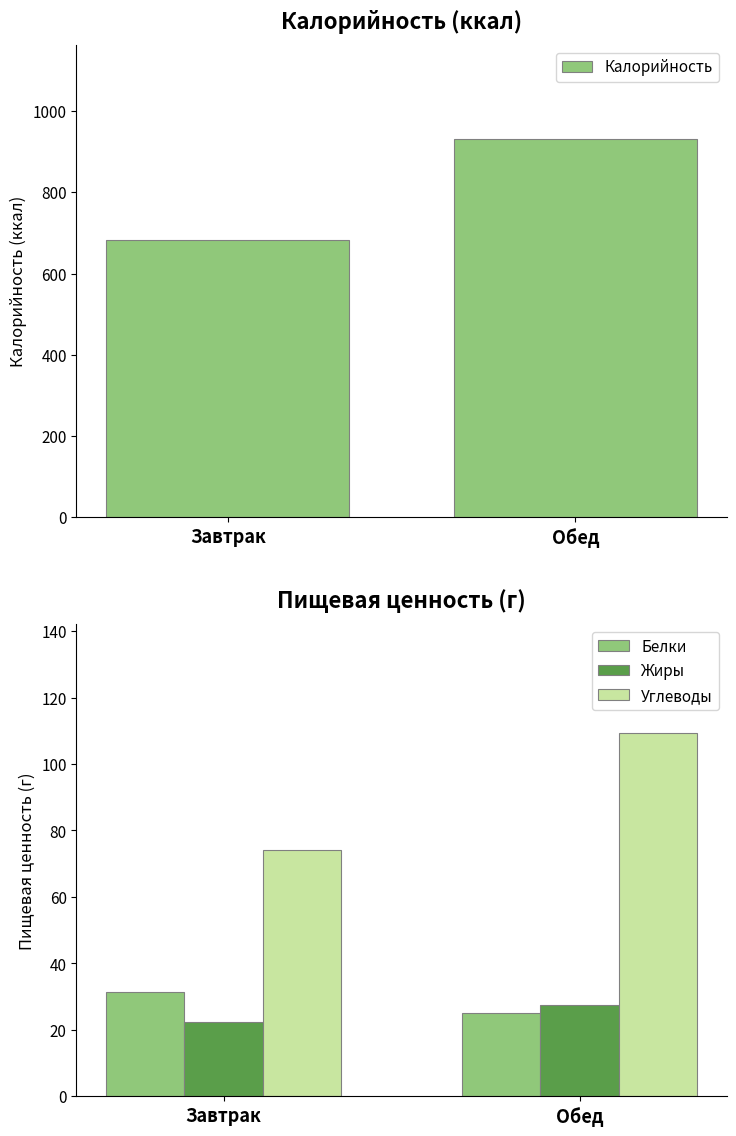

How many bars are there in total?

8